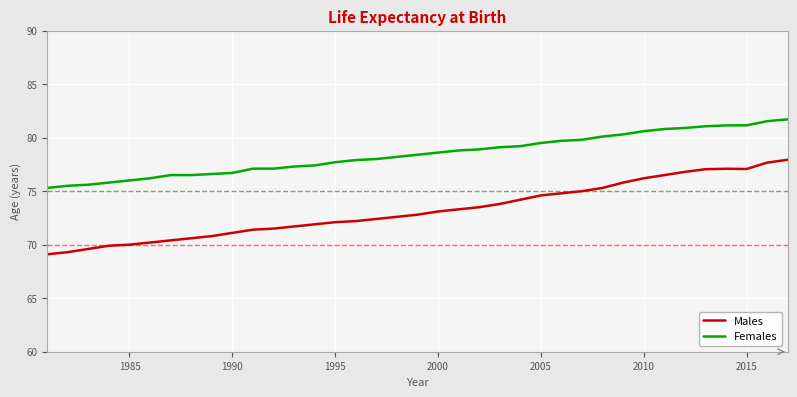

What is the maximum value shown in the chart?

81.7